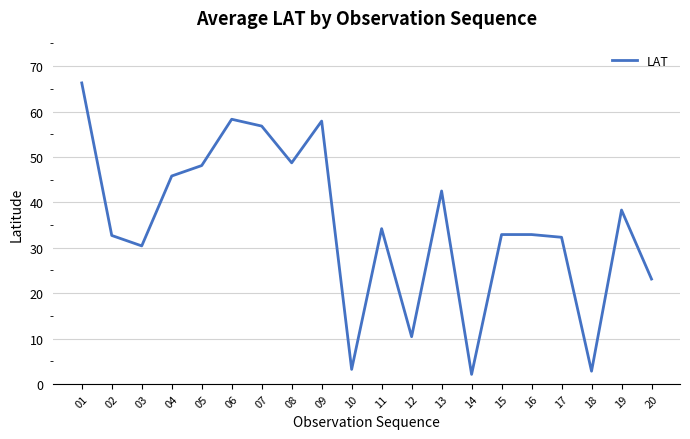

Where does the data first go above 34?

01